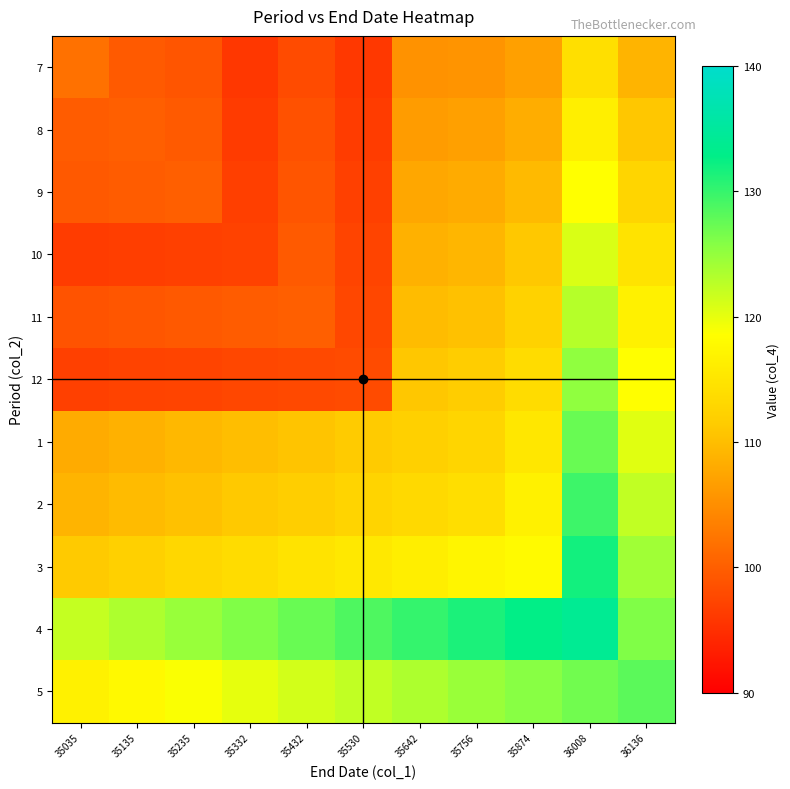

Which series has the largest range (max minus min)?

12